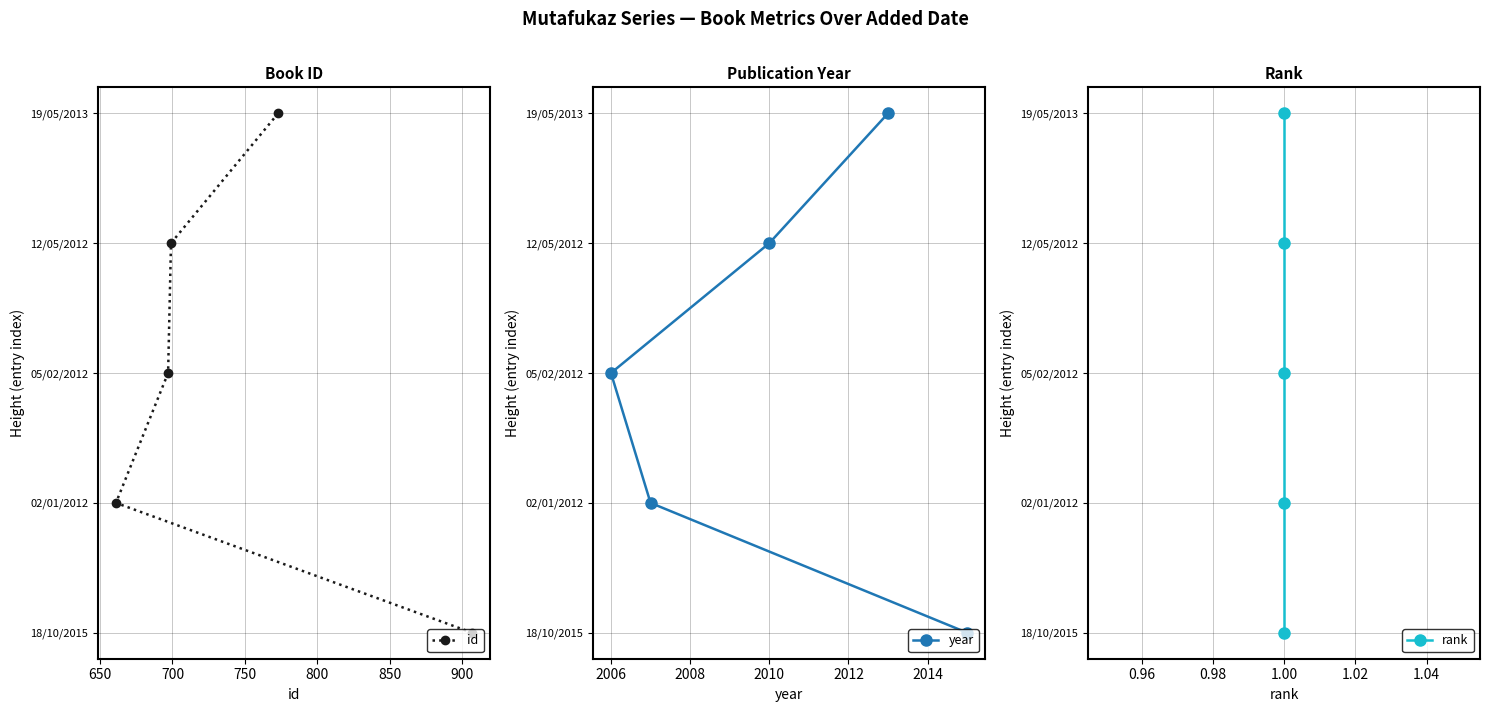

True or false: id has more than 2 interior local peaks.

False